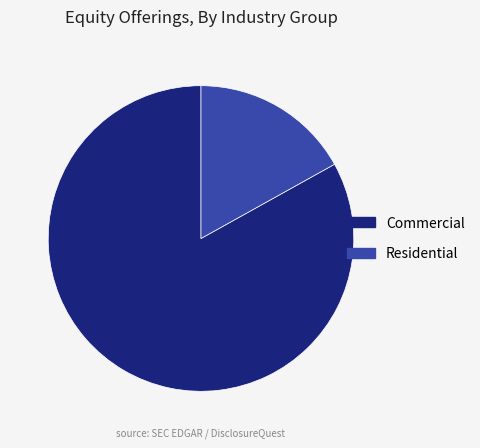

Is there any slice that represents more than half of the pie?

Yes